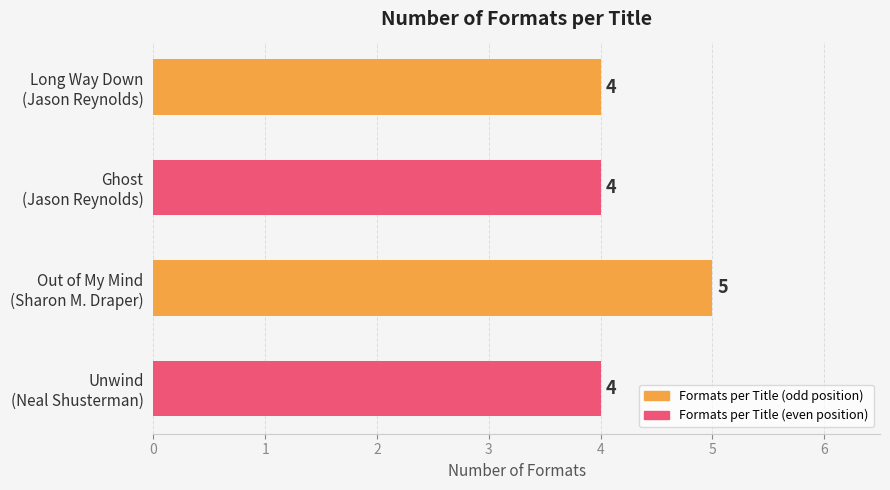

What is the average value?

4